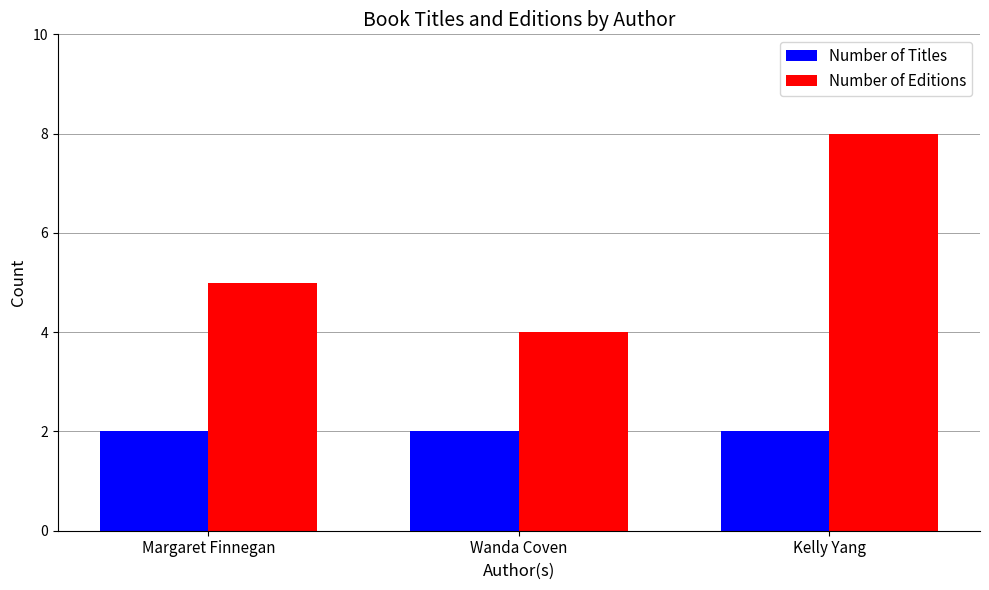

How many bars are there in each group?

2